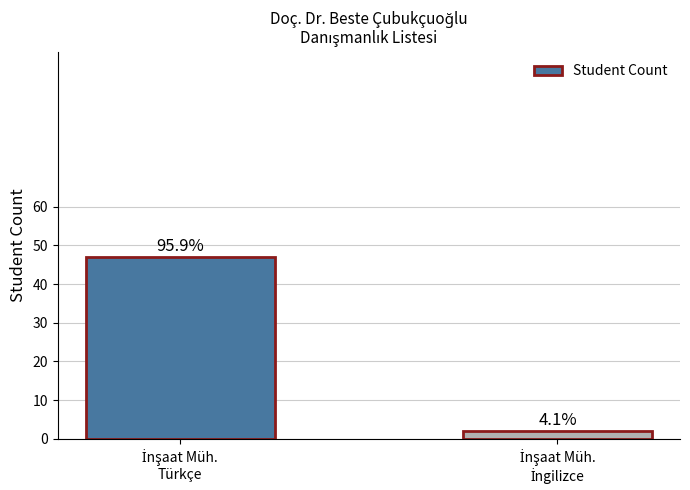

Where is the data nearest to the value 24?

İnşaat Müh.
İngilizce